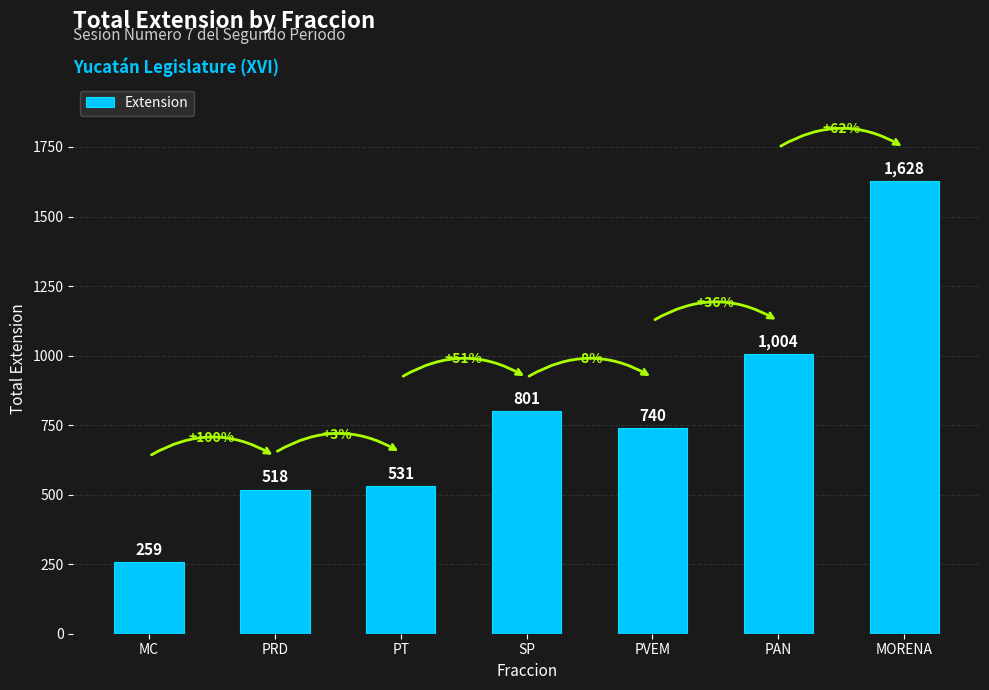

What is the sum of all values?

5481